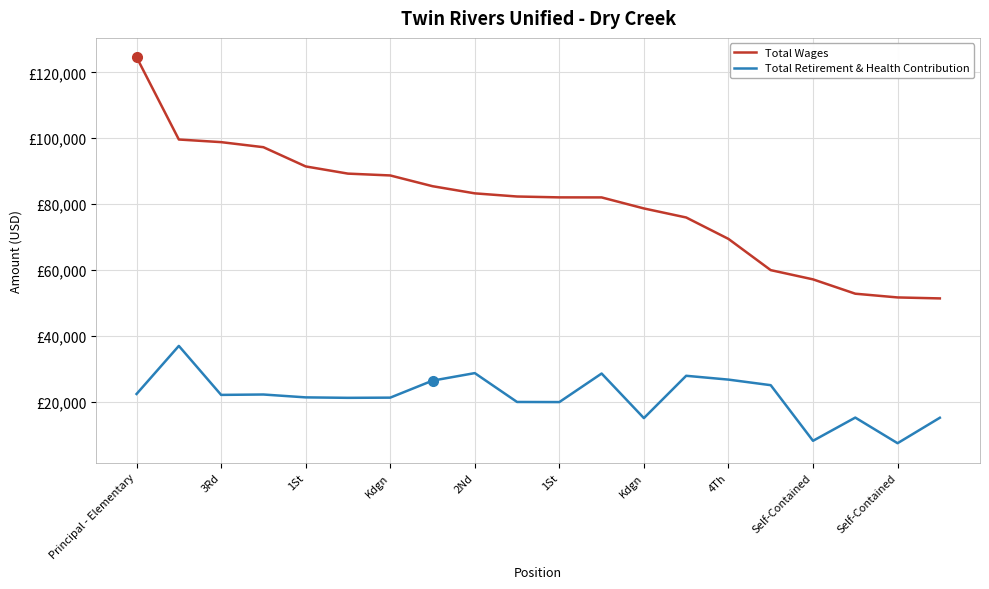

What is the lowest value of the Total Wages series?

51372